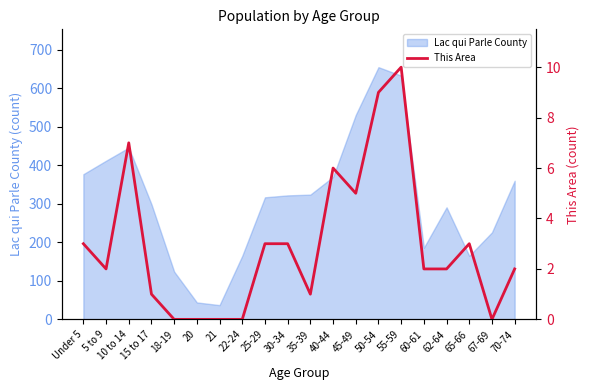

True or false: Lac qui Parle County has a value of 291 at 62-64.

True